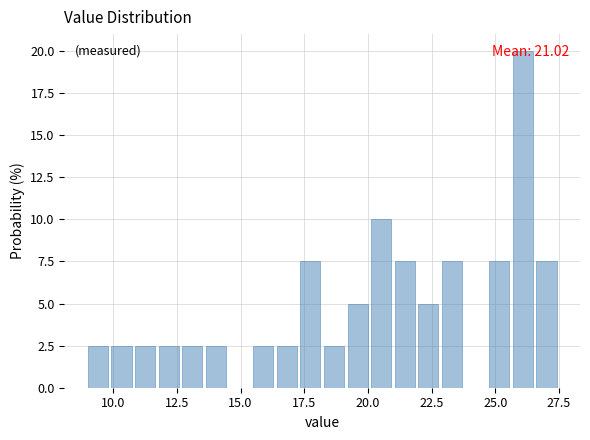

Around what value on the x-axis is the tallest bar? Give the approximate position of its centre, as read against the axis.

26.0